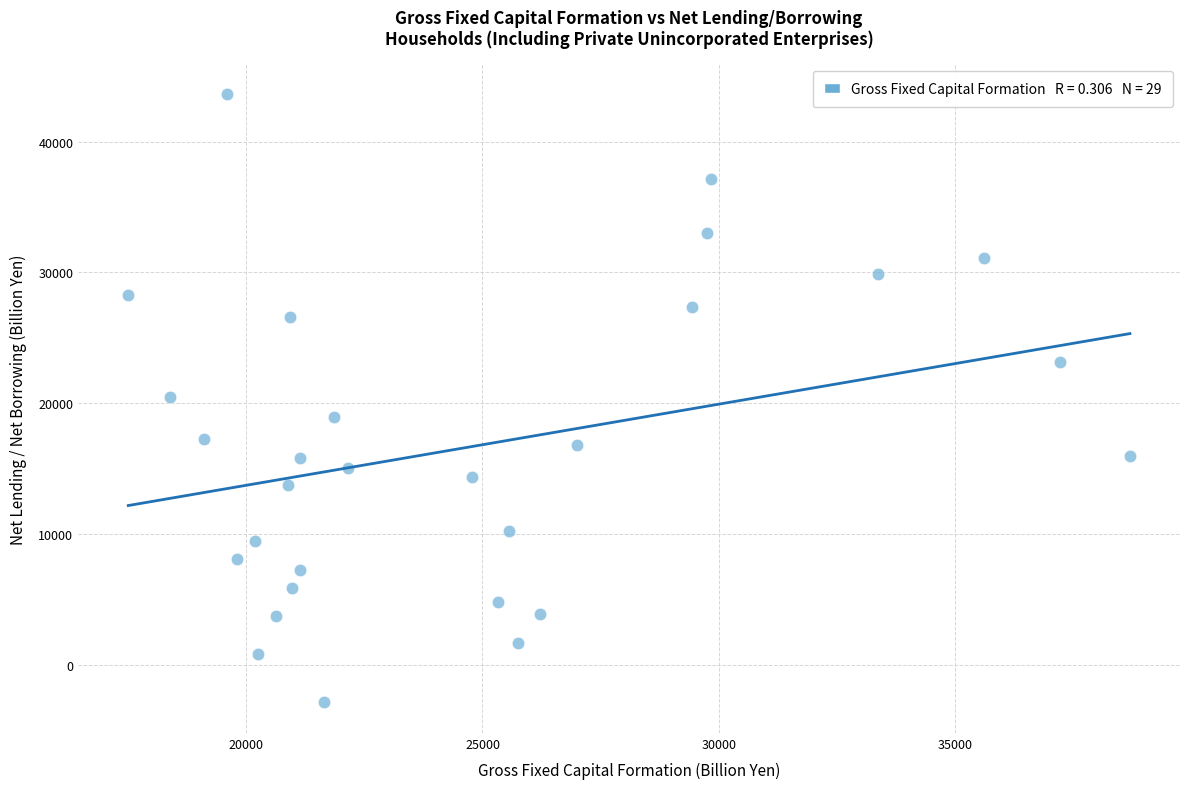

What is the range of Y values (max minus min)?

46492.6